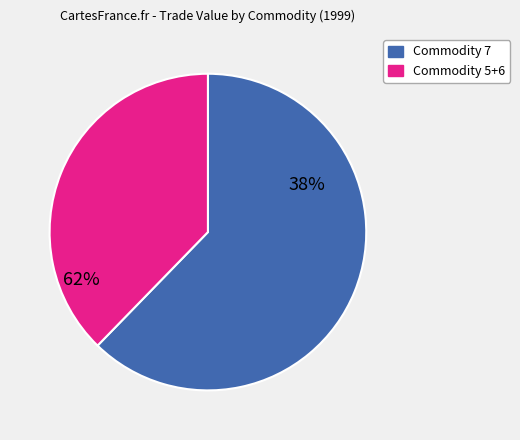

Is there any slice that represents more than half of the pie?

Yes